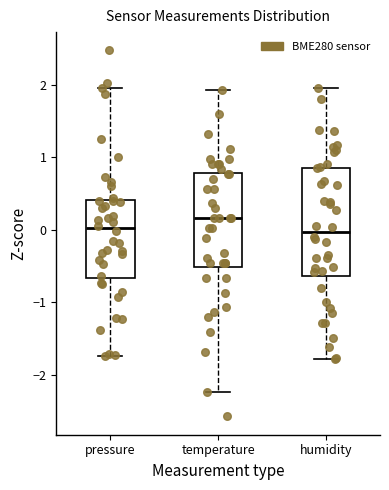

Where does the lower whisker of the box for pressure end on the y-axis? The values are not printed on the chart, so give them approximately, as read against the axis.

-1.7